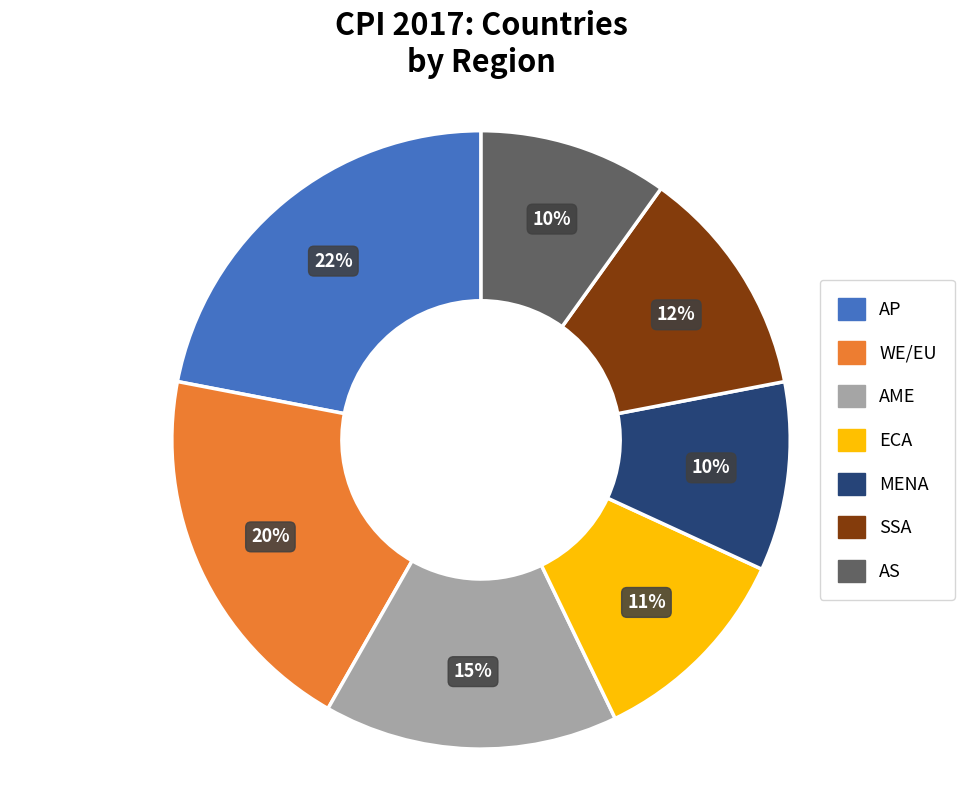

Does any single category account for the majority?

No